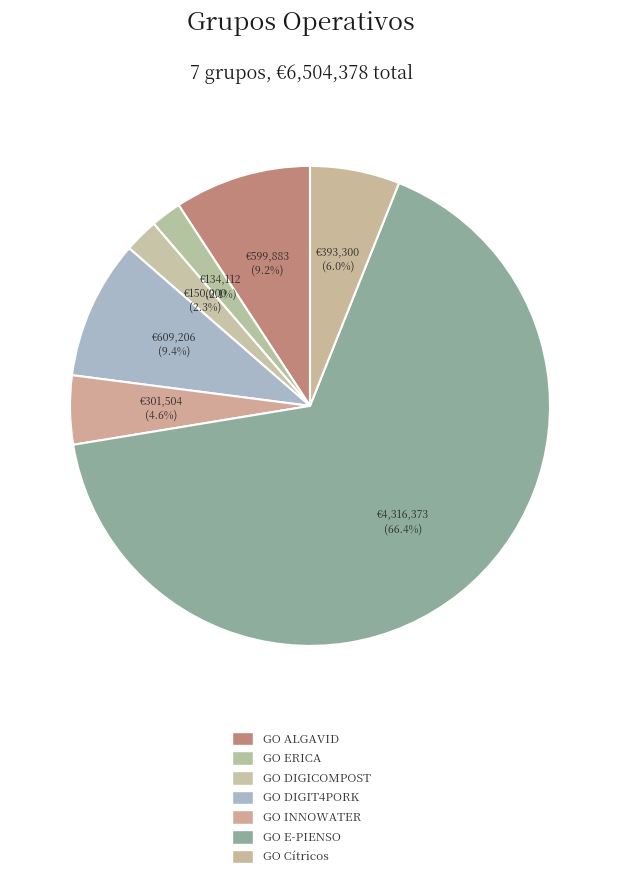

To the nearest percent, what percentage of the pie is GO INNOWATER?

5%